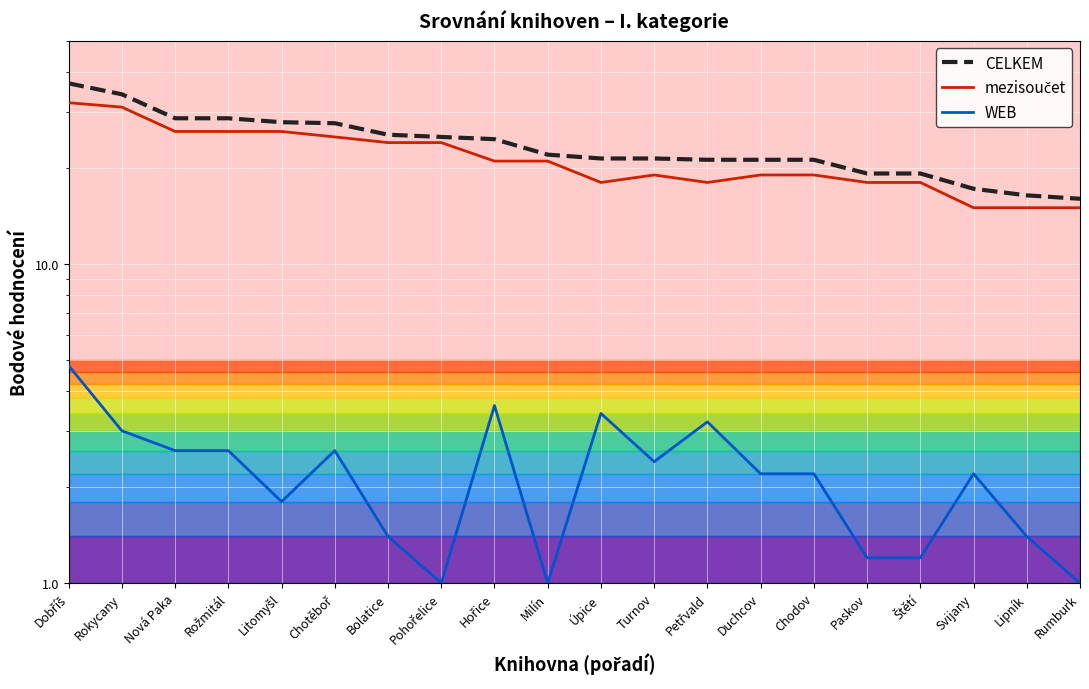

Is the value of mezisoučet at Svijany greater than the value of CELKEM at Duchcov?

No